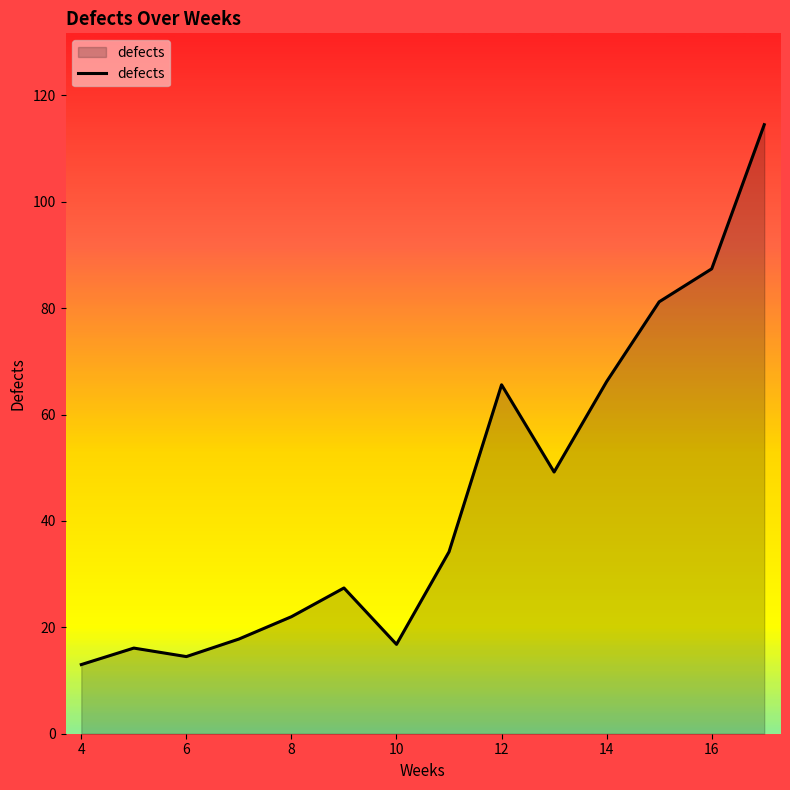

What is the minimum value shown in the chart?

13.0